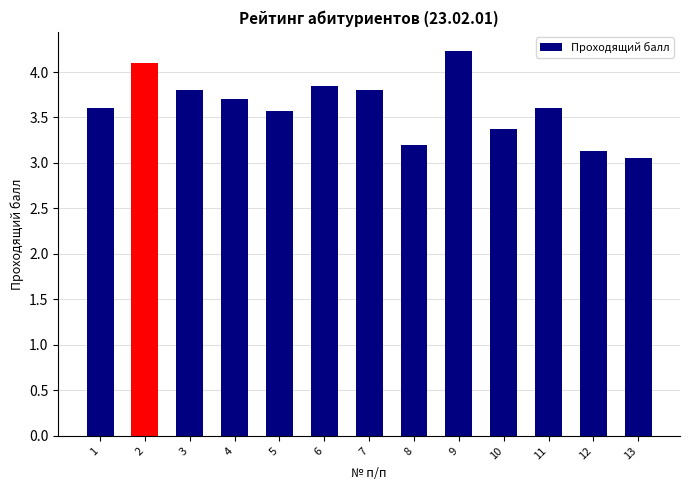

Between 11 and 10, which is larger?

11